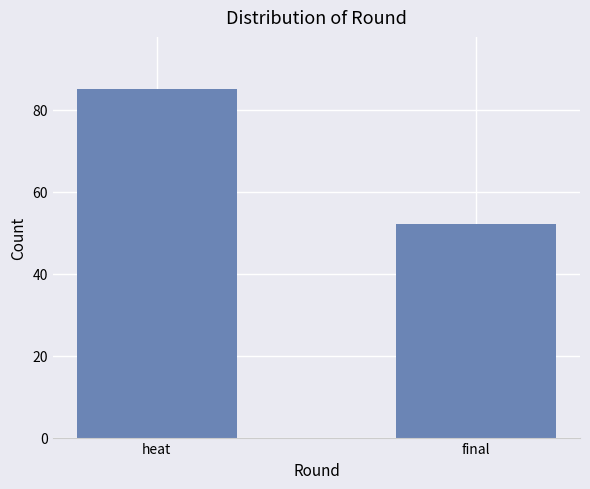

What is the difference between the maximum and minimum values?

33